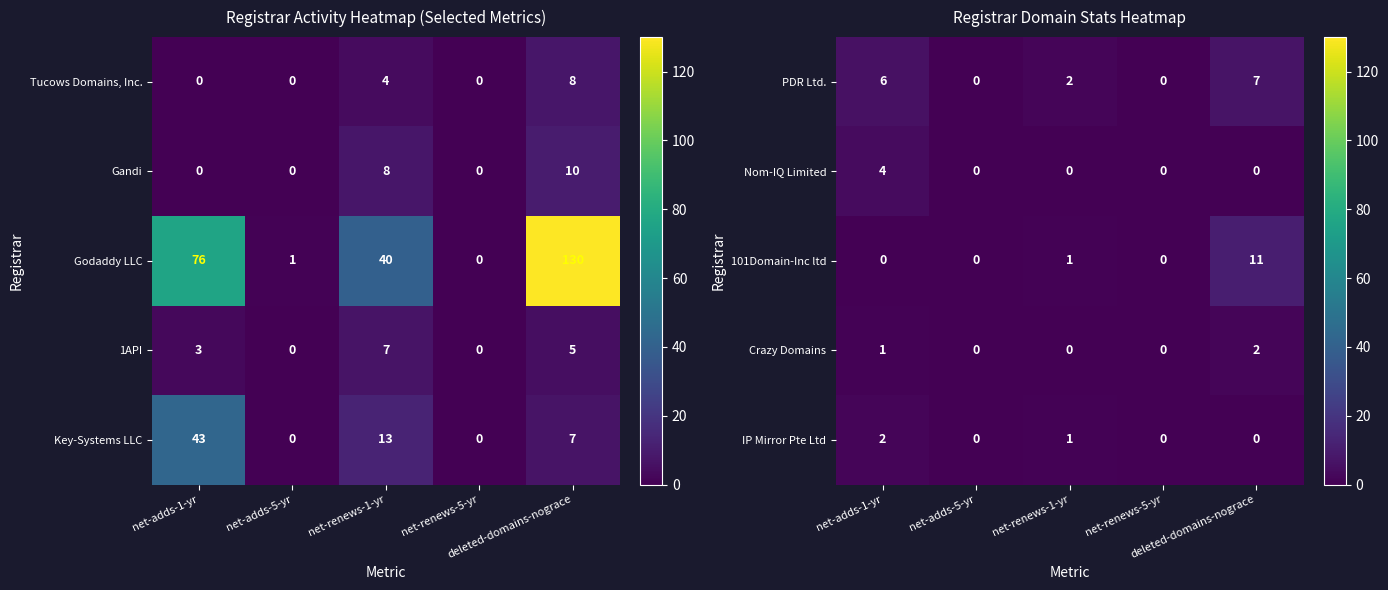

Is the value of Nom-IQ Limited at net-renews-5-yr greater than the value of IP Mirror Pte Ltd at net-renews-1-yr?

No